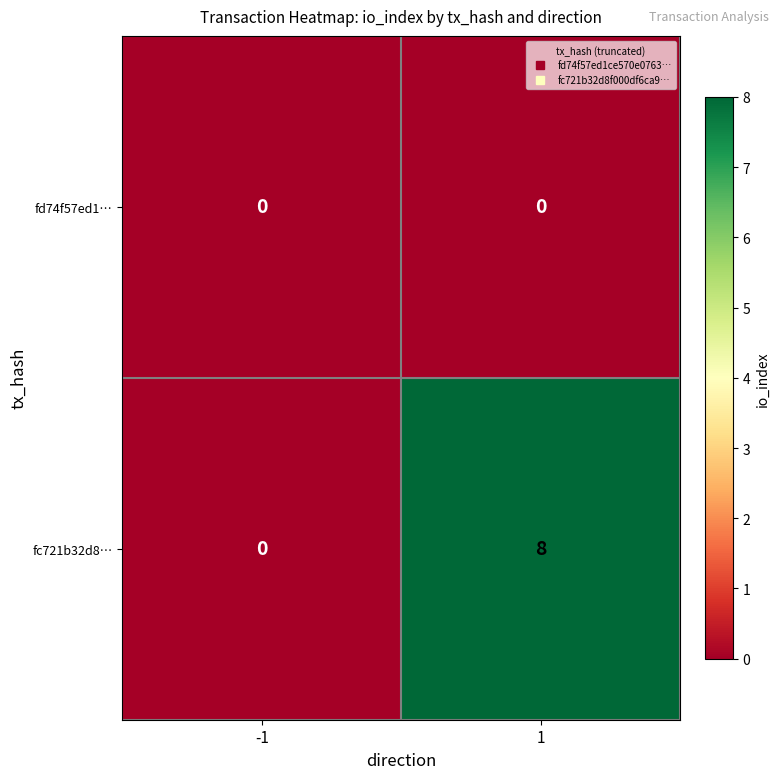

Reading left to right, extract all data points from this chart.

fd74f57ed1…: 0	0
fc721b32d8…: 0	8